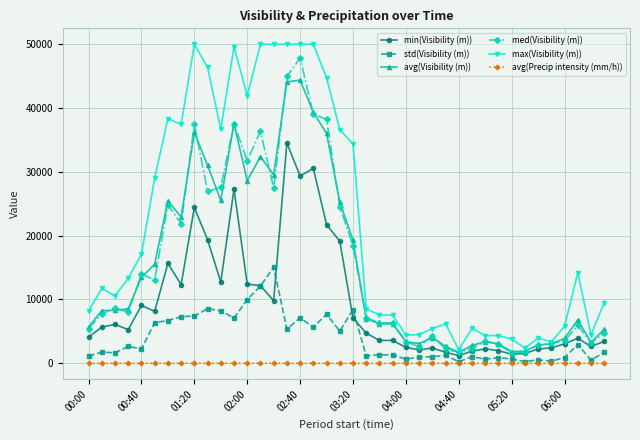

How many categories are shown in the chart?

40